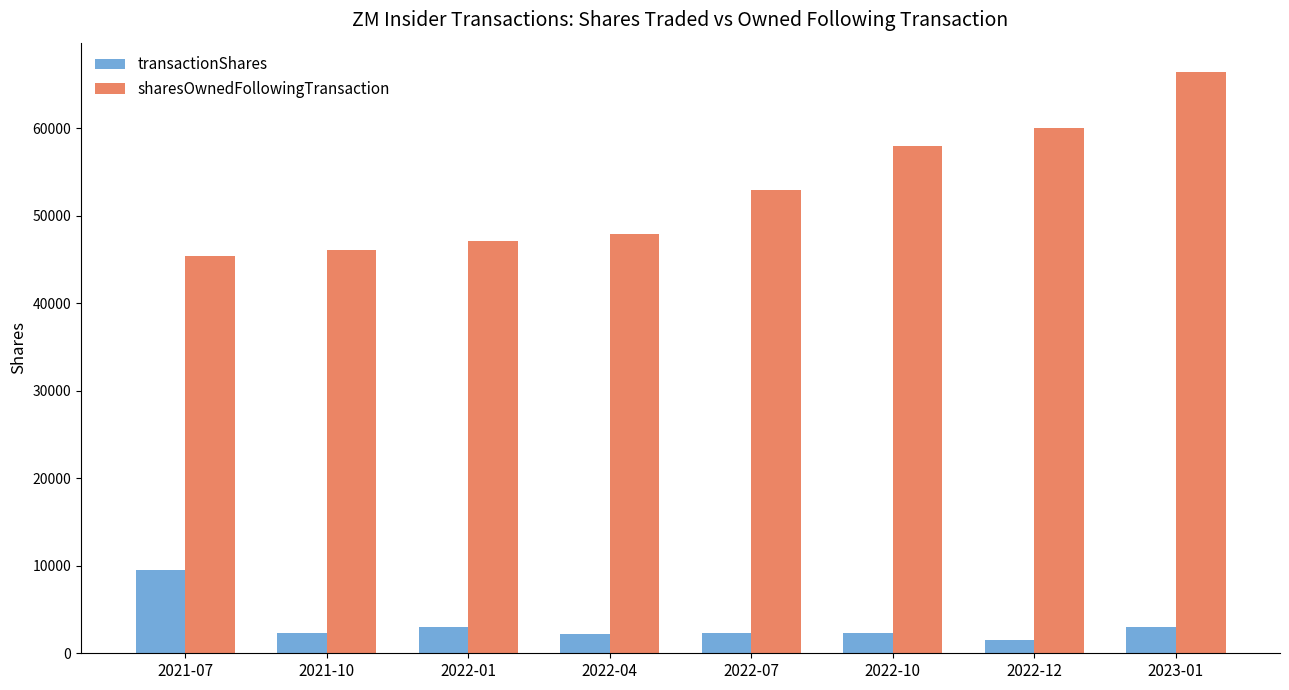

How many distinct data groups are displayed?

2